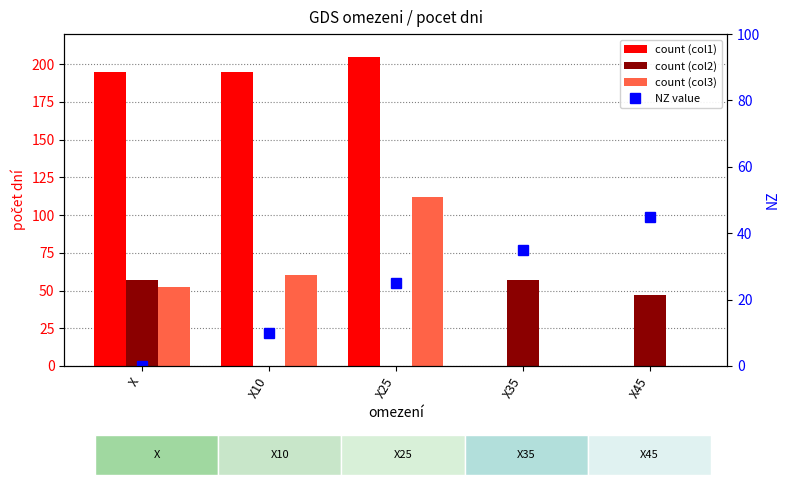

Reading left to right, list all the values displayed in this chart.

count (col1): 195	195	205	0	0
count (col2): 57	0	0	57	47
count (col3): 52	60	112	0	0
NZ value: 0	10	25	35	45